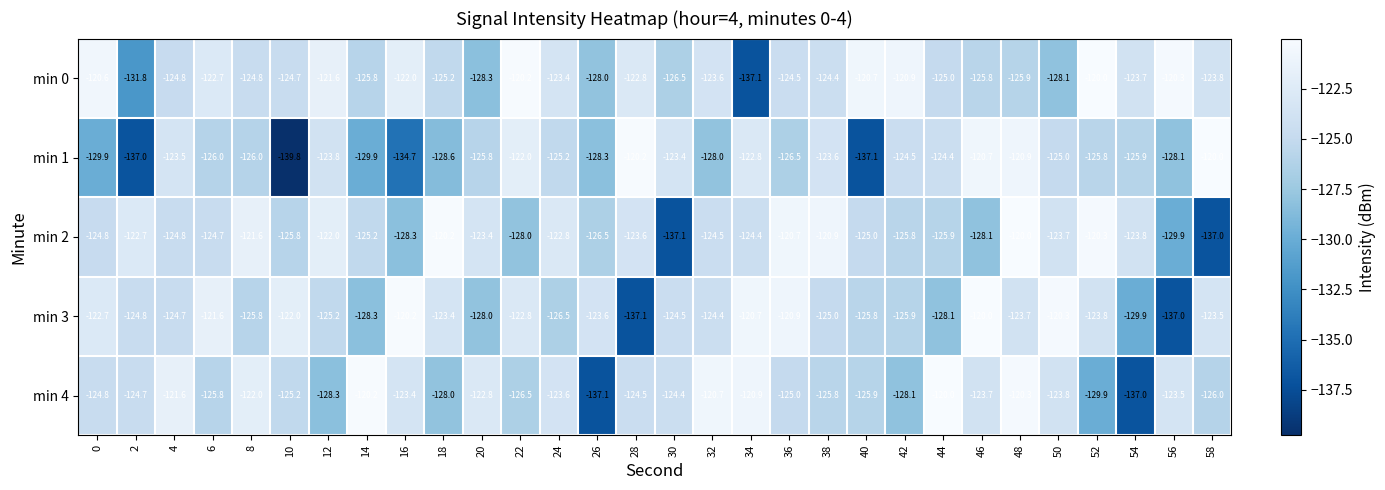

Where is min 3 nearest to the value -128?

20